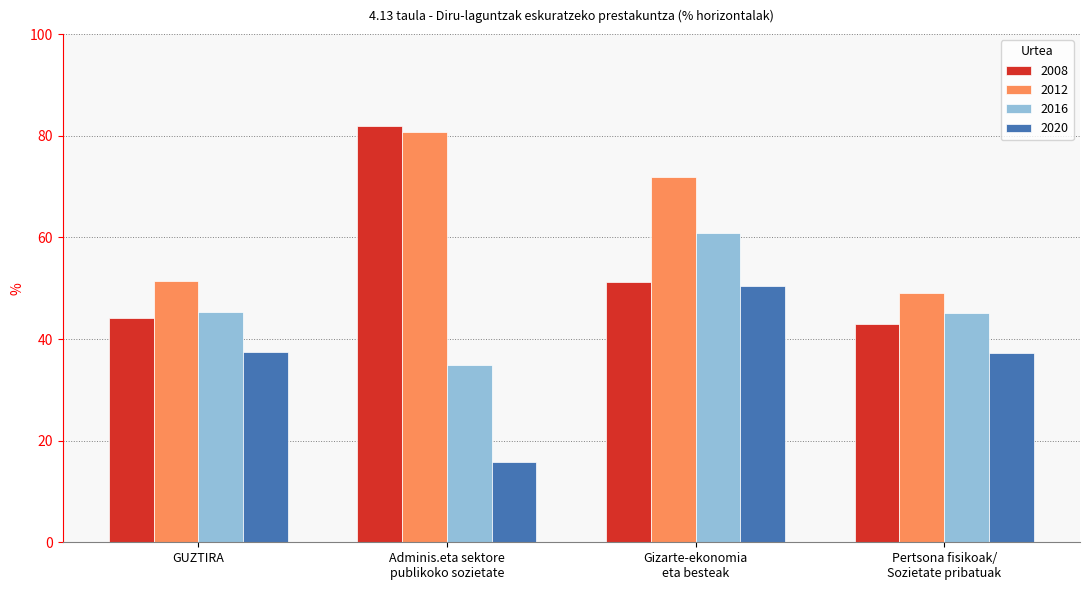

What is the difference between the maximum and minimum values in the 2020 series?

34.6